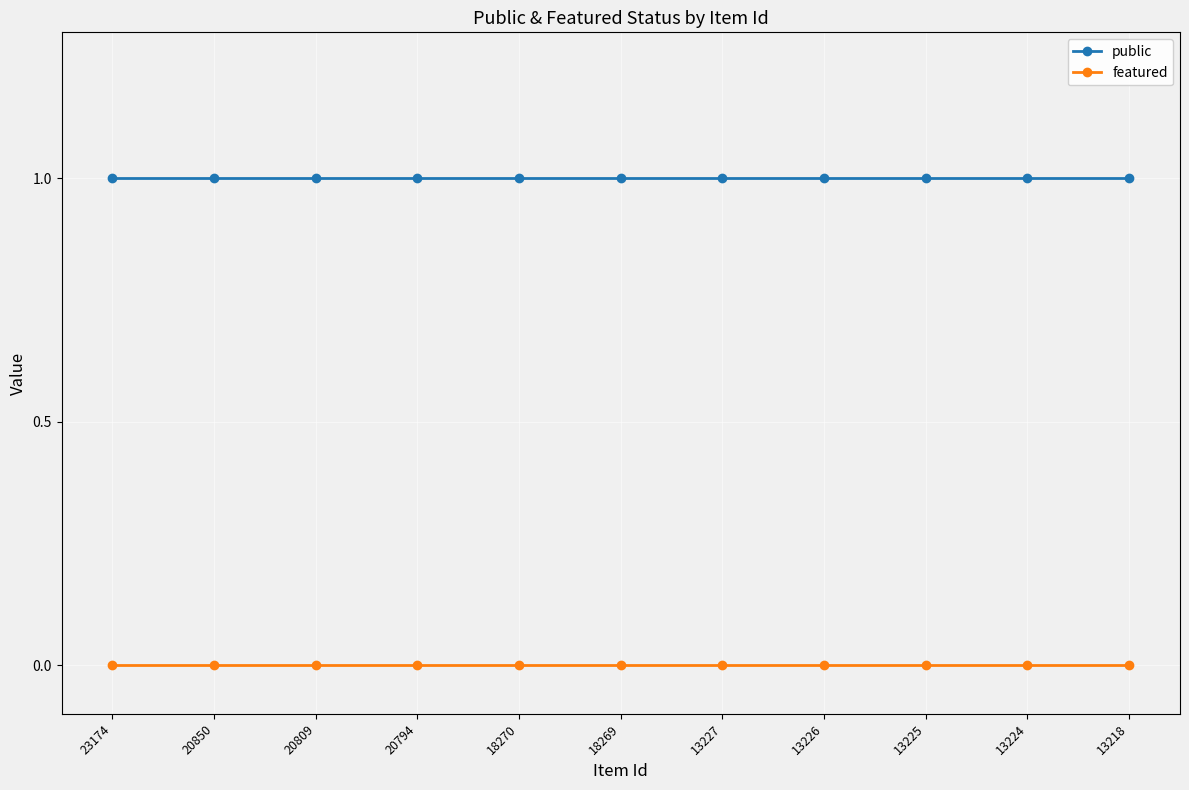

Reading right to left, transcribe all the data shown in this chart.

public: 1	1	1	1	1	1	1	1	1	1	1
featured: 0	0	0	0	0	0	0	0	0	0	0